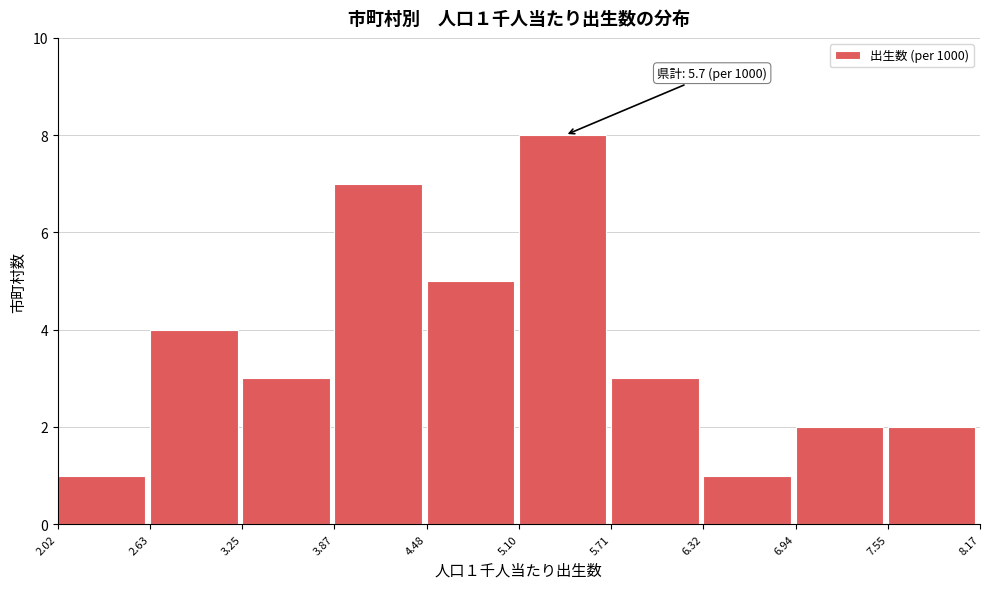

Over which range of the x-axis is the bar tallest?

5.10 to 5.71